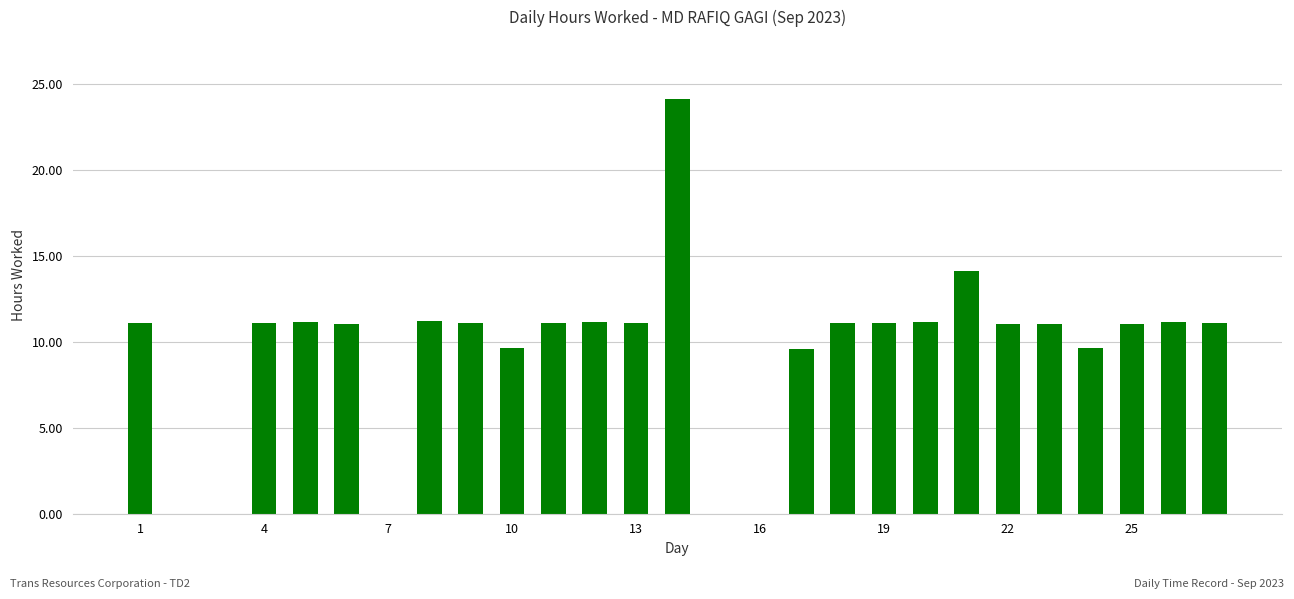

How many categories are shown in the chart?

27